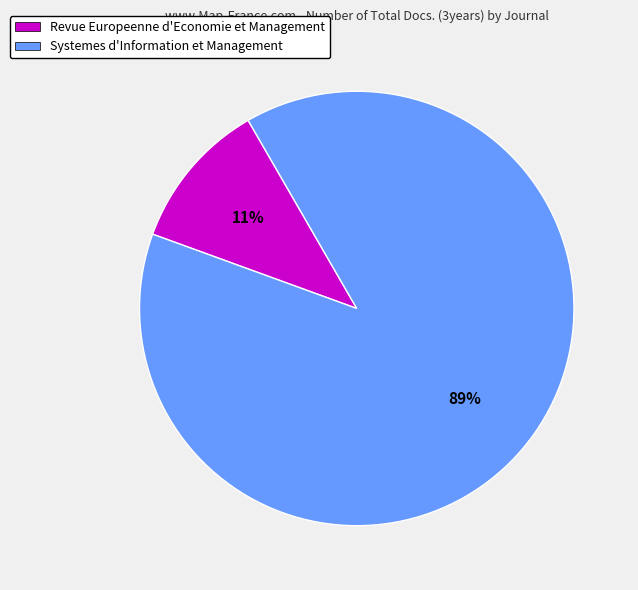

To the nearest percent, what is the average slice percentage?

50%